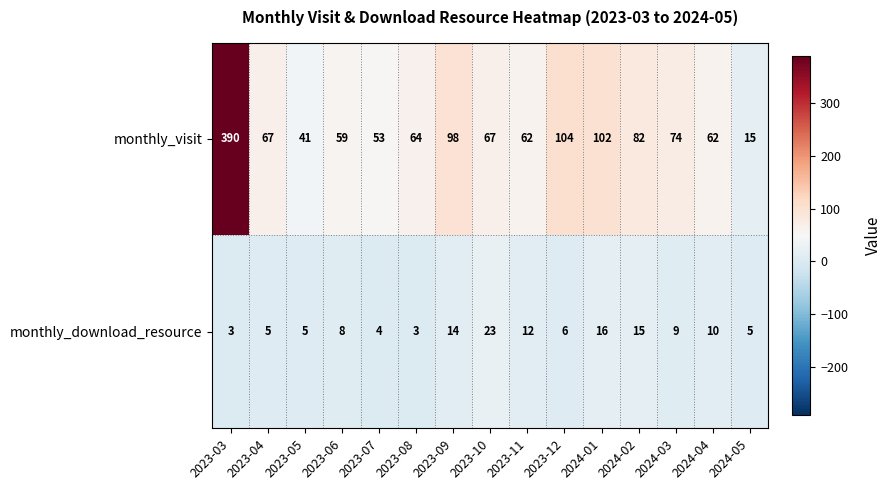

Between 2023-11 and 2023-12, which series saw the biggest shift?

monthly_visit